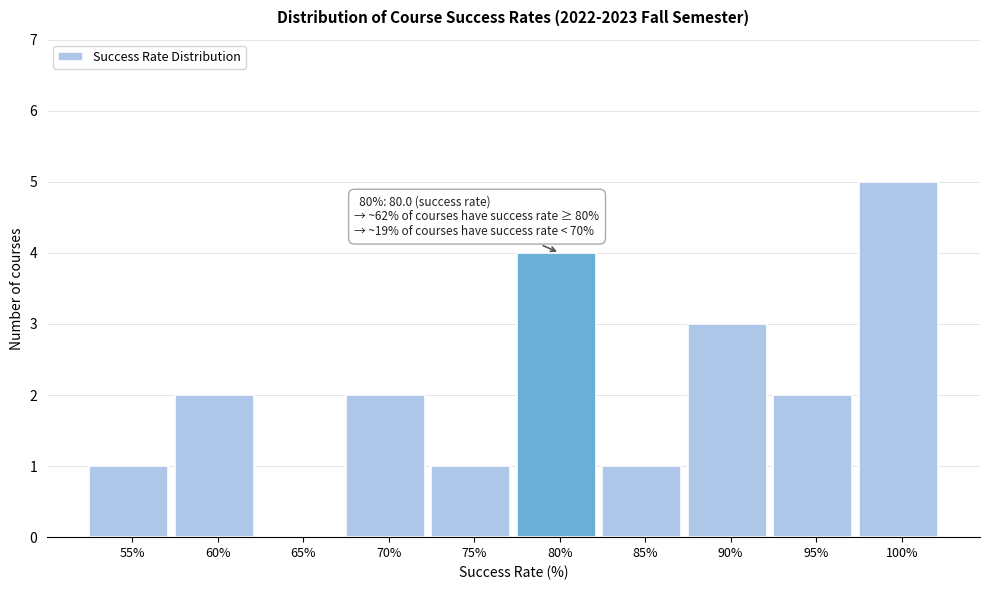

Reading right to left, transcribe all the data shown in this chart.

100%=5	95%=2	90%=3	85%=1	80%=4	75%=1	70%=2	65%=0	60%=2	55%=1